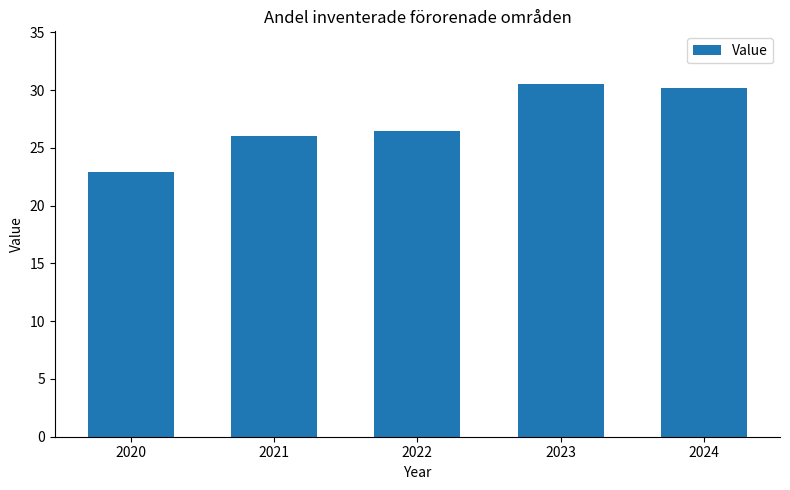

Are the bars grouped side by side (vs. stacked)?

No